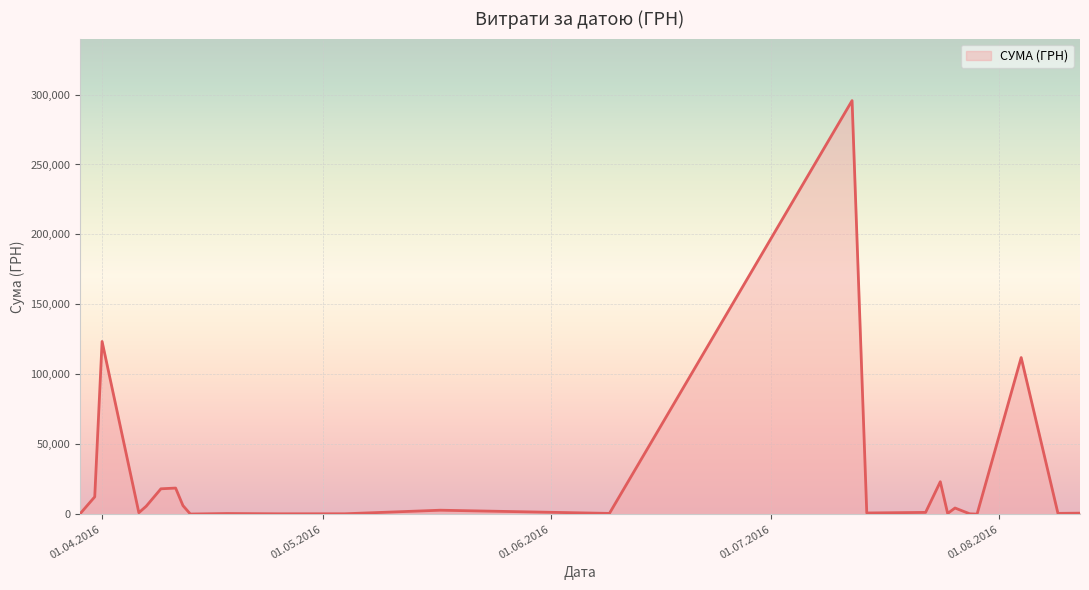

What is the maximum value shown in the chart?

295638.6